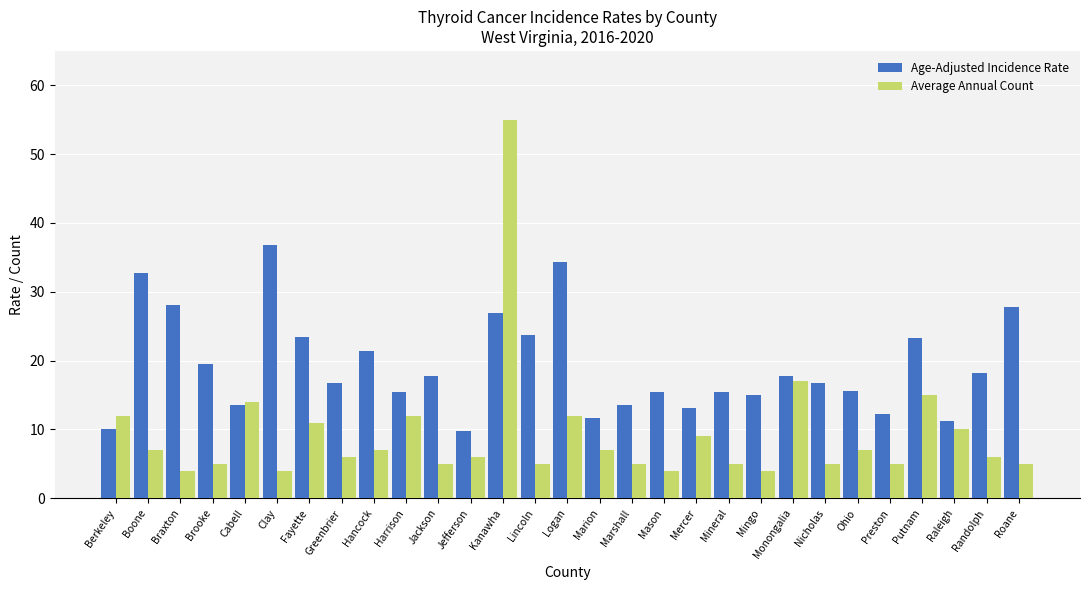

Which series has the largest range (max minus min)?

Average Annual Count